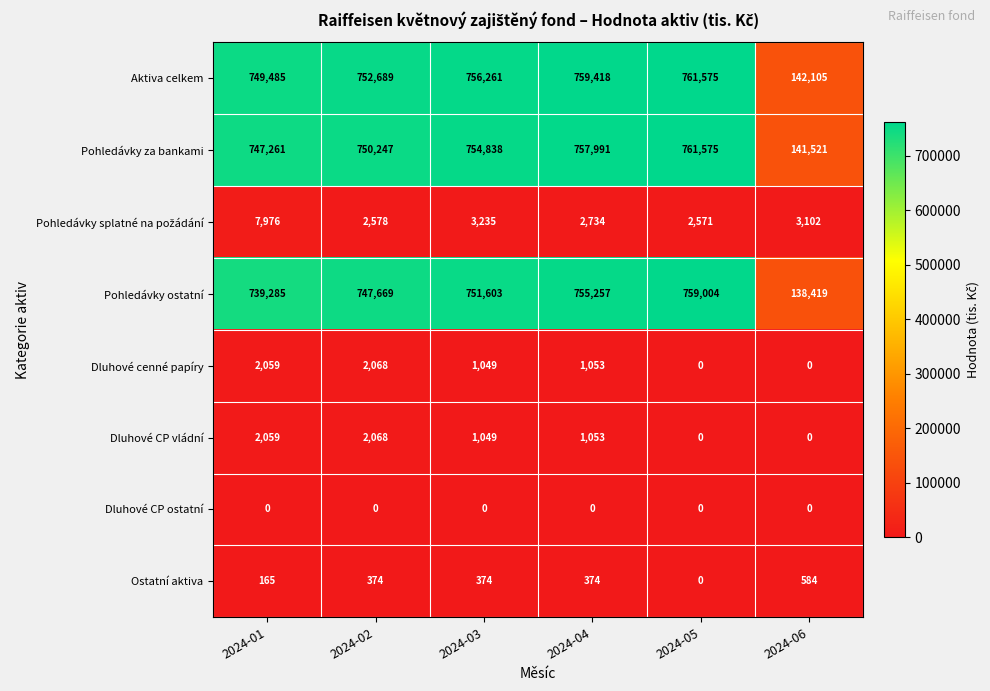

The value of Dluhové cenné papíry at 2024-01 is 2059. True or false?

True